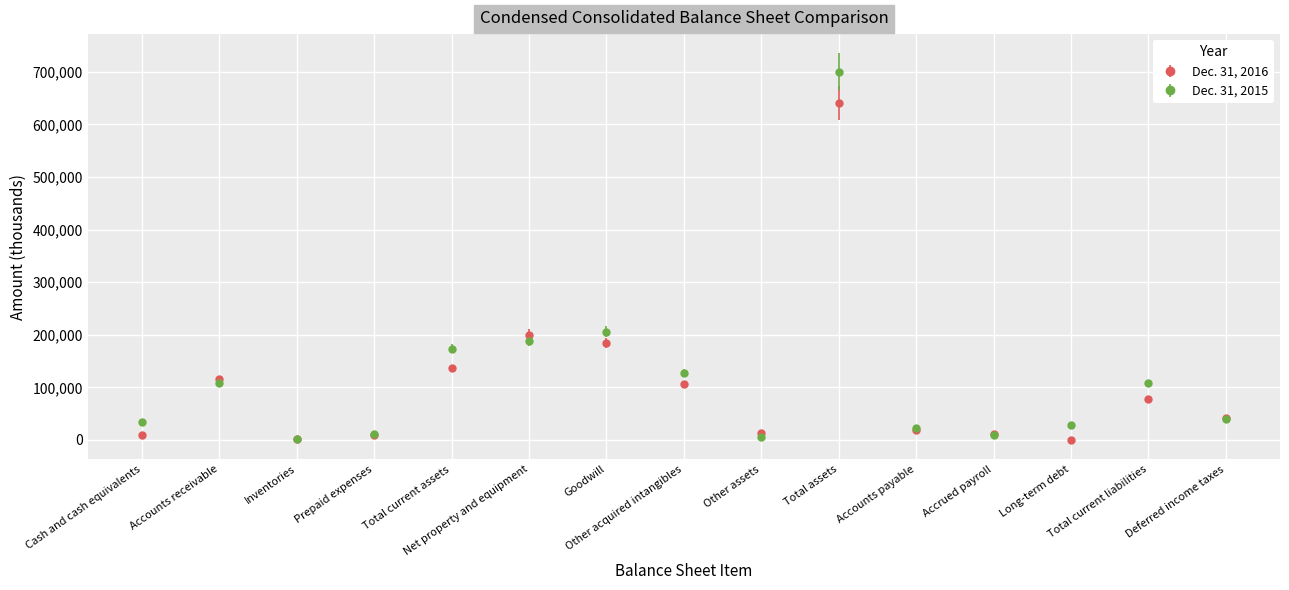

Which series has the largest range (max minus min)?

Dec. 31, 2015